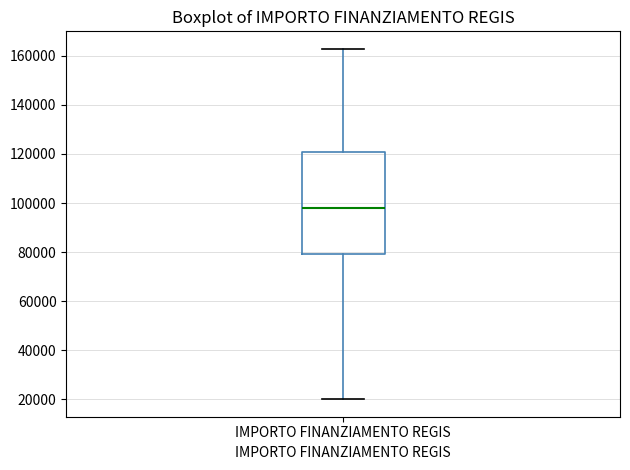

Transcribe this box plot: give where the median line is, the range the box spans, and where the two whiskers end, as read against the y-axis. The values are not printed on the chart, so give them approximately, as read against the axis.

median 98000, box 80000 to 120000, whiskers 20000 to 162000